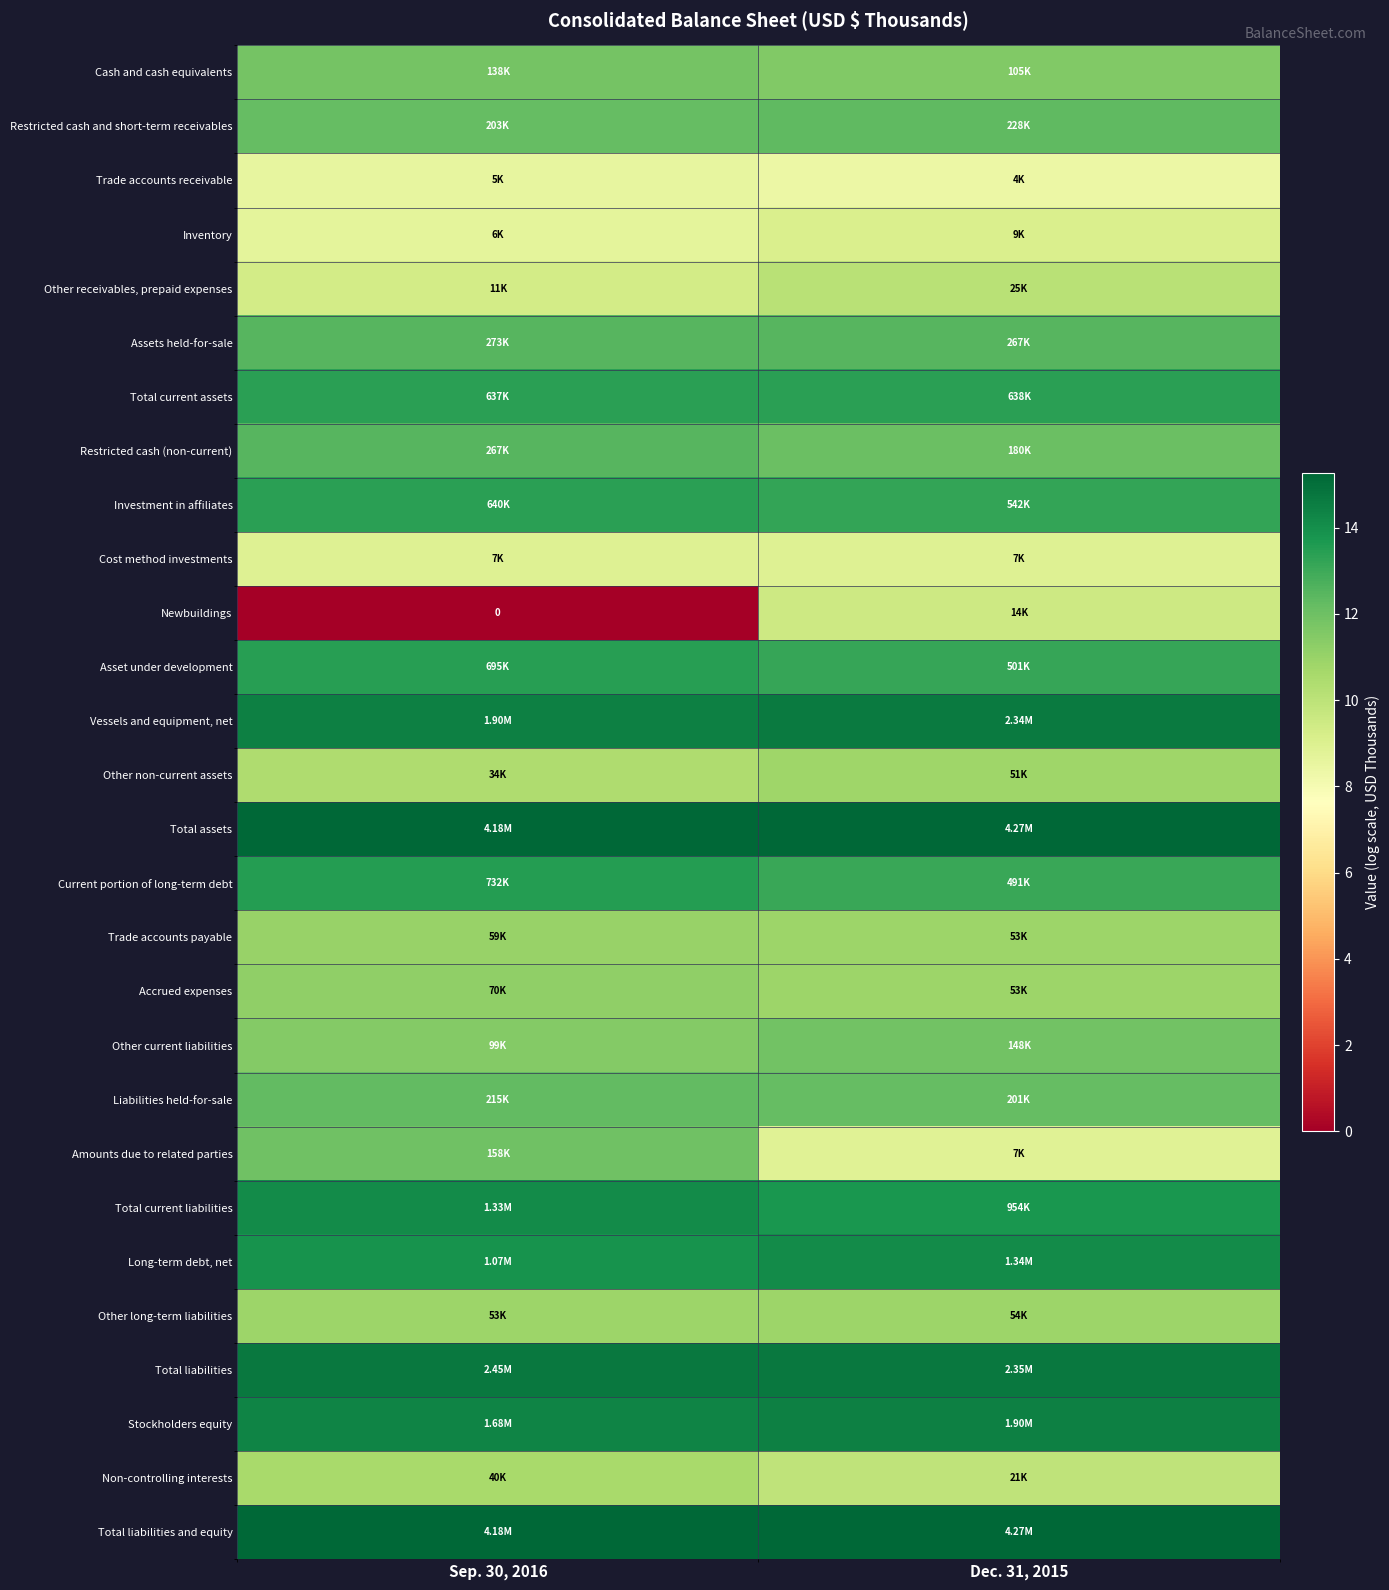

What is the sum of all Stockholders equity values?

28.8